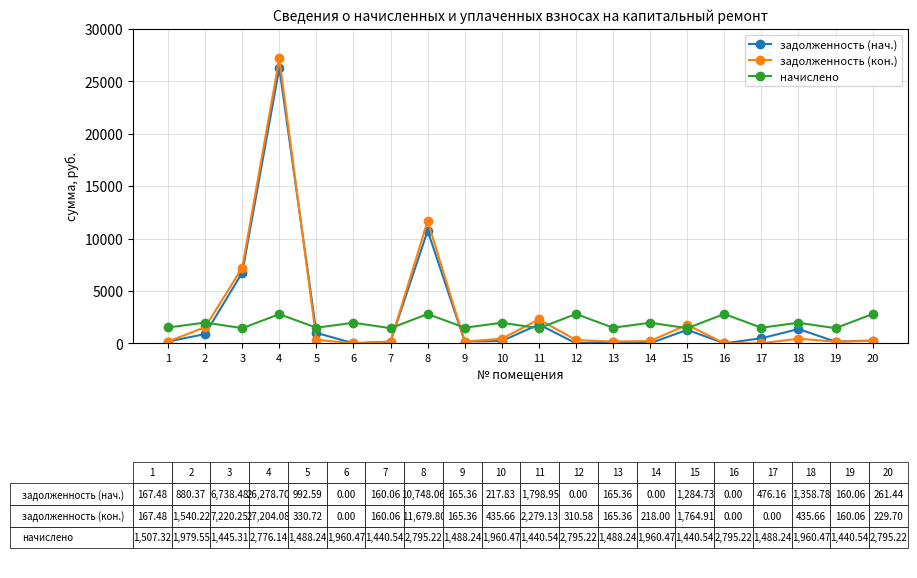

True or false: начислено has a value of 2560.4 at 5.

False